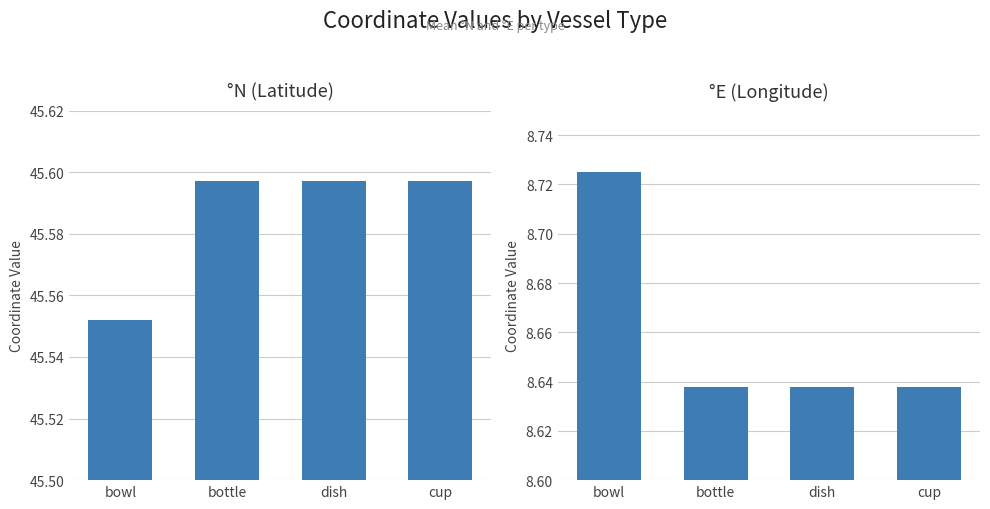

Reading left to right, transcribe all the data shown in this chart.

°N: 45.6	45.6	45.6	45.6
°E: 8.7	8.6	8.6	8.6